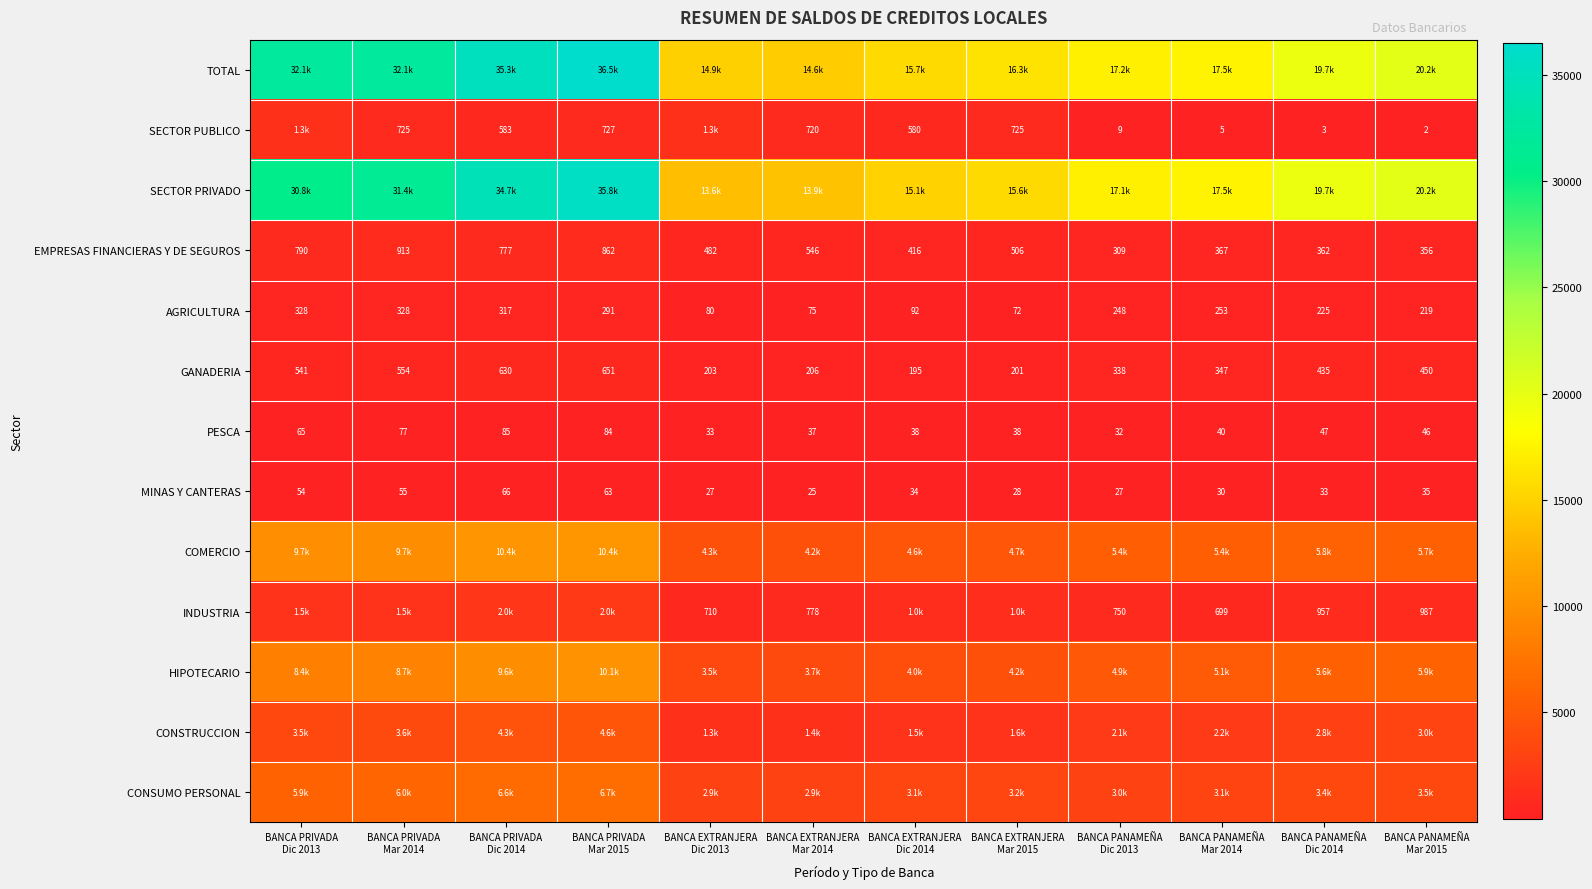

Between BANCA PRIVADA
Mar 2014 and BANCA PRIVADA
Dic 2013, which is larger?

BANCA PRIVADA
Mar 2014